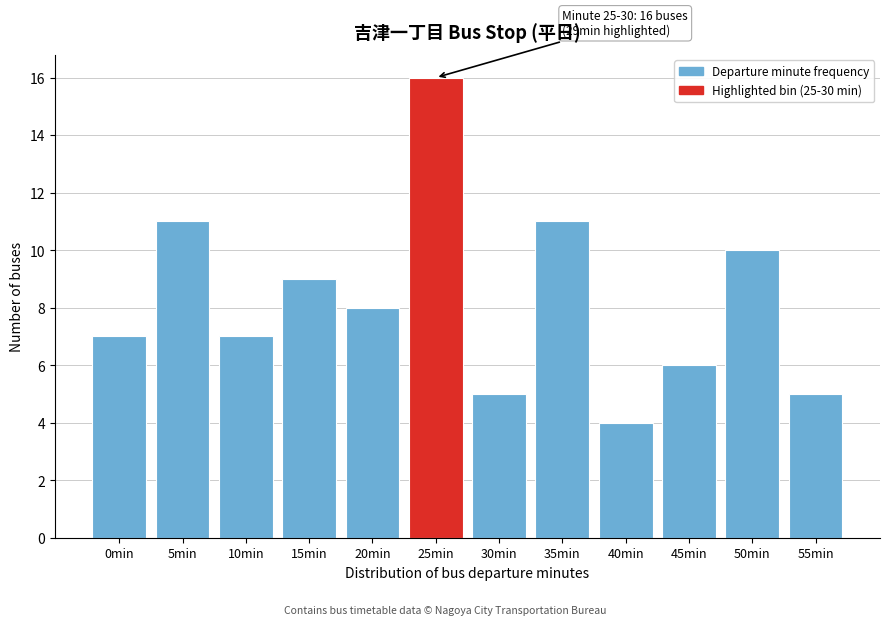

Reading left to right, extract all data points from this chart.

7	11	7	9	8	16	5	11	4	6	10	5